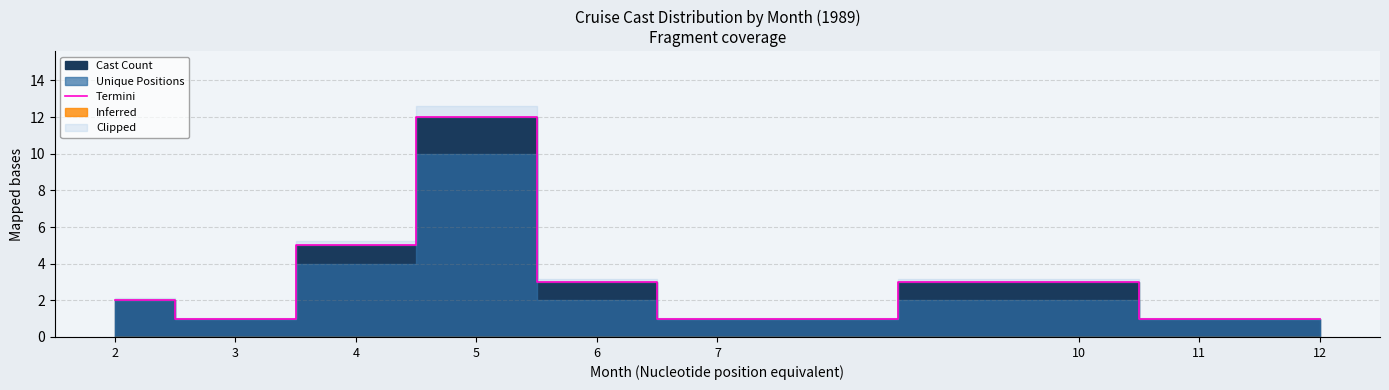

What is the difference between the maximum and minimum values?

11